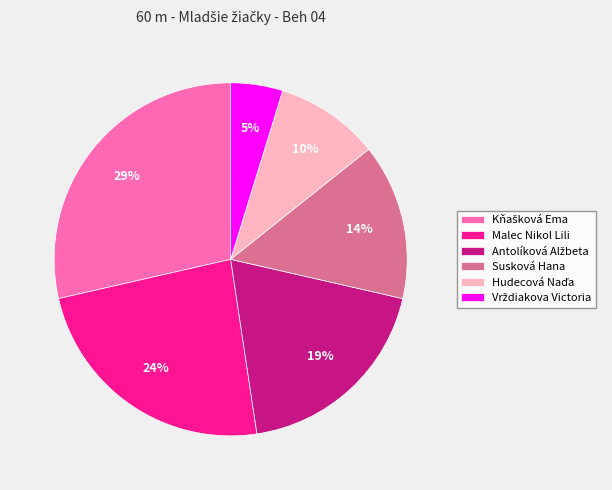

To the nearest percent, what portion does Susková Hana represent?

14%